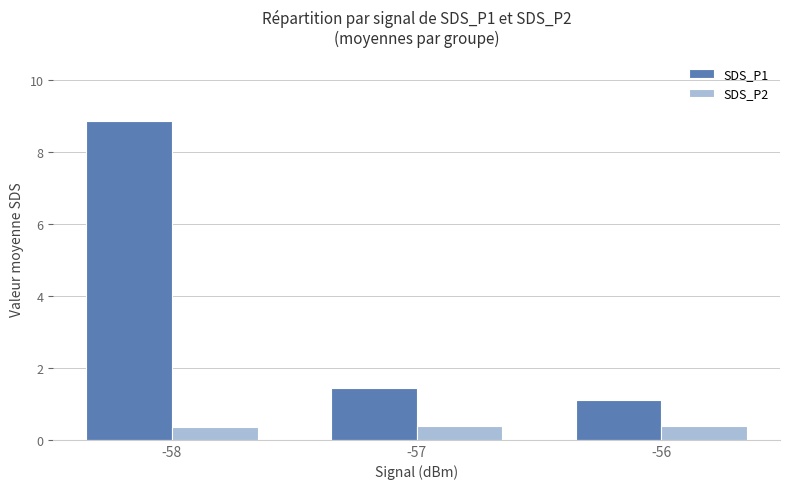

Which category has the highest value in the SDS_P1 series?

-58